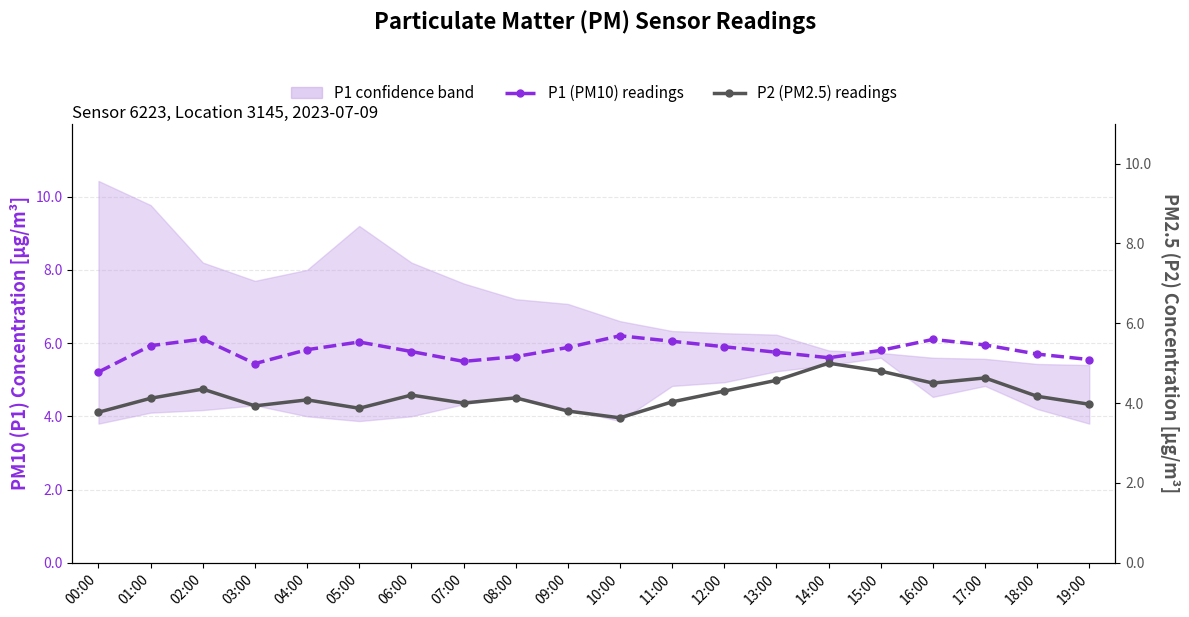

How many interior local peaks does the P1 (PM10) readings series have?

4